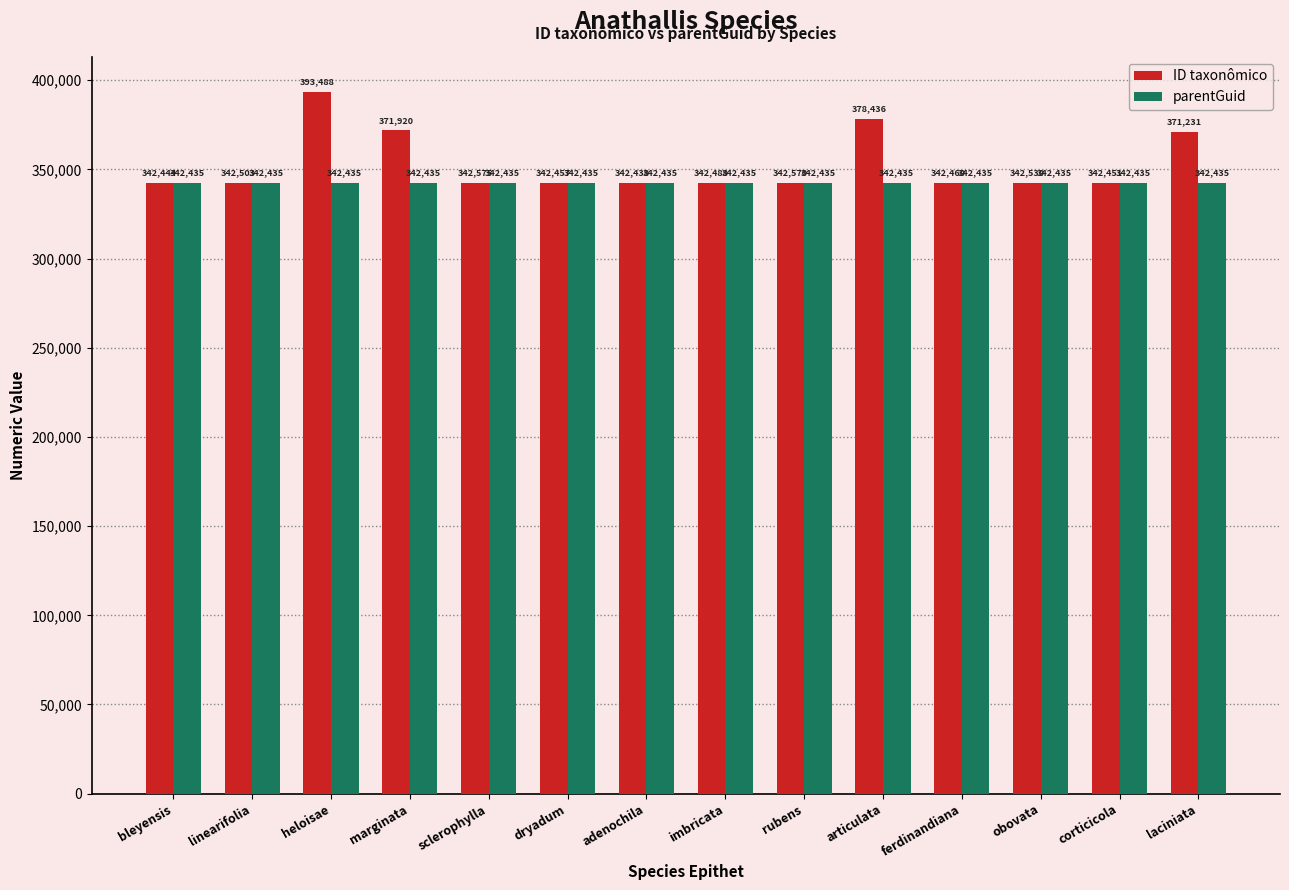

List the series in order of their overall mean, lowest first.

parentGuid, ID taxonômico